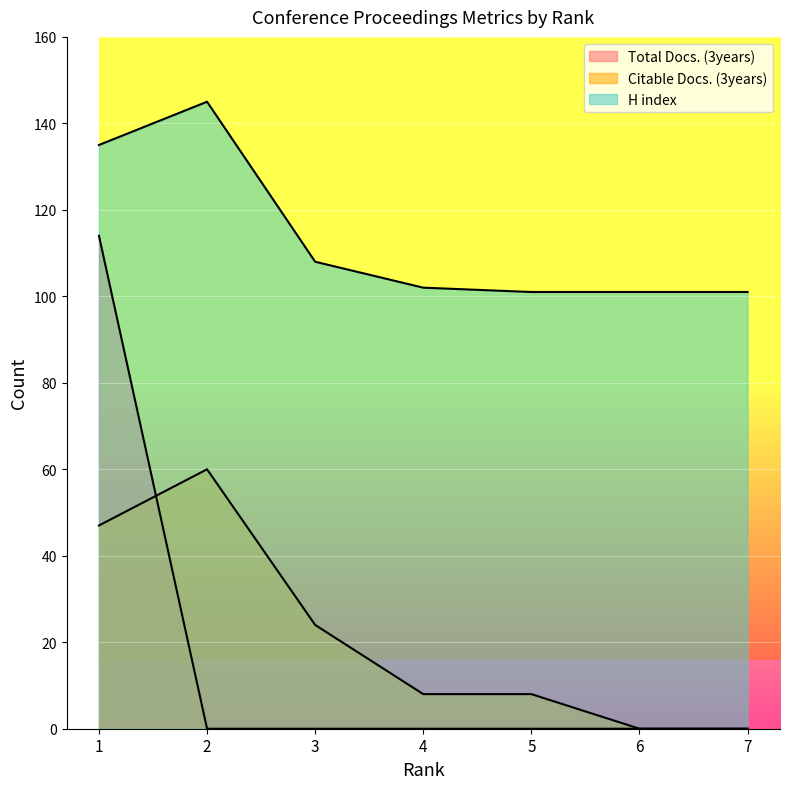

List the series in order of their peak value, highest first.

H index, Total Docs. (3years), Citable Docs. (3years)